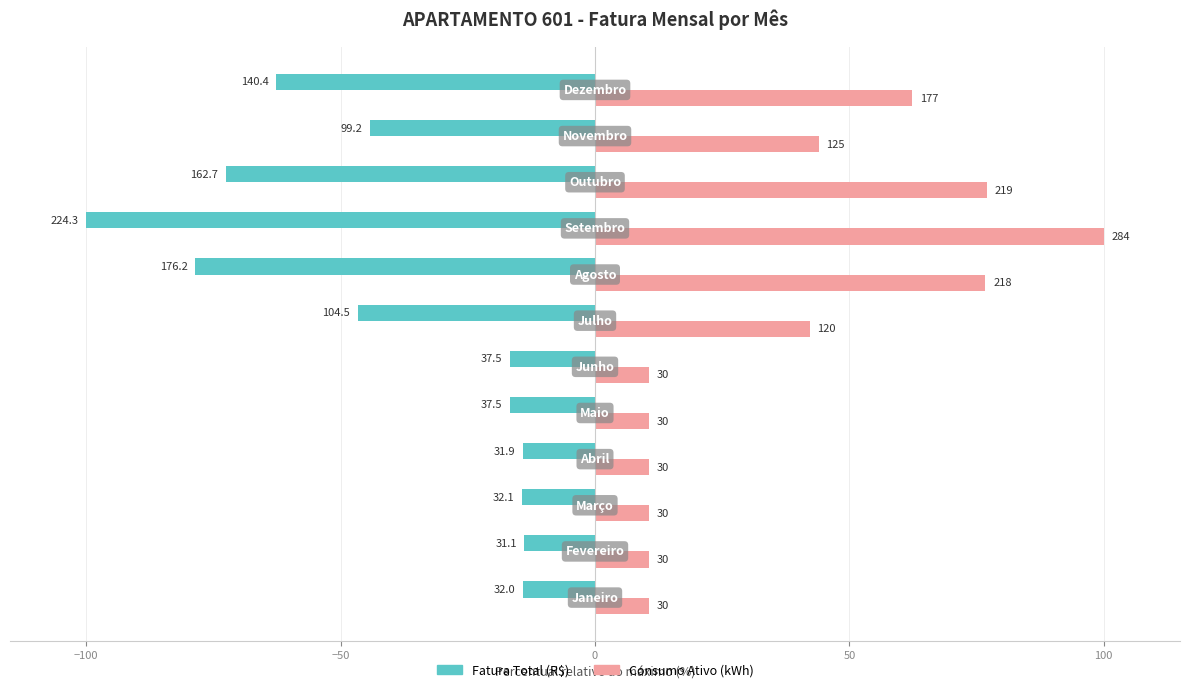

What are all the series names shown in the legend?

Fatura Total (R$), Consumo Ativo (kWh)